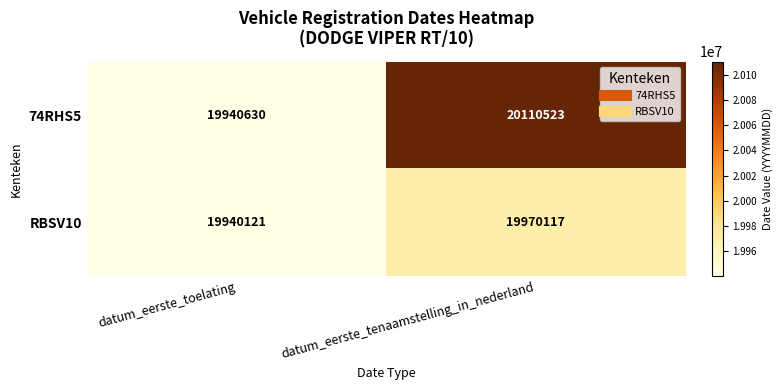

The RBSV10 series shows 6742024 at datum_eerste_toelating. True or false?

False